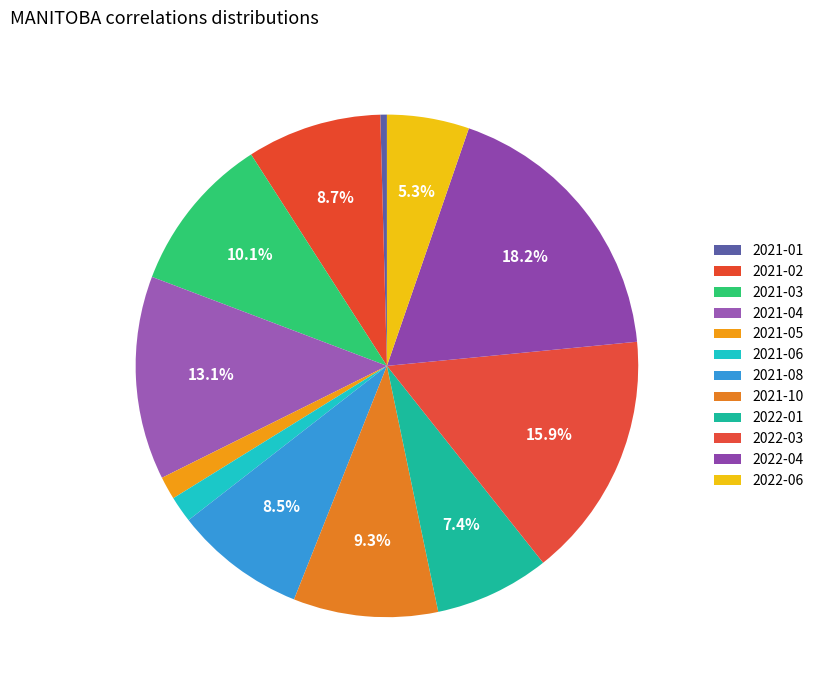

How much of the chart is everything except 2021-03?

89.9%